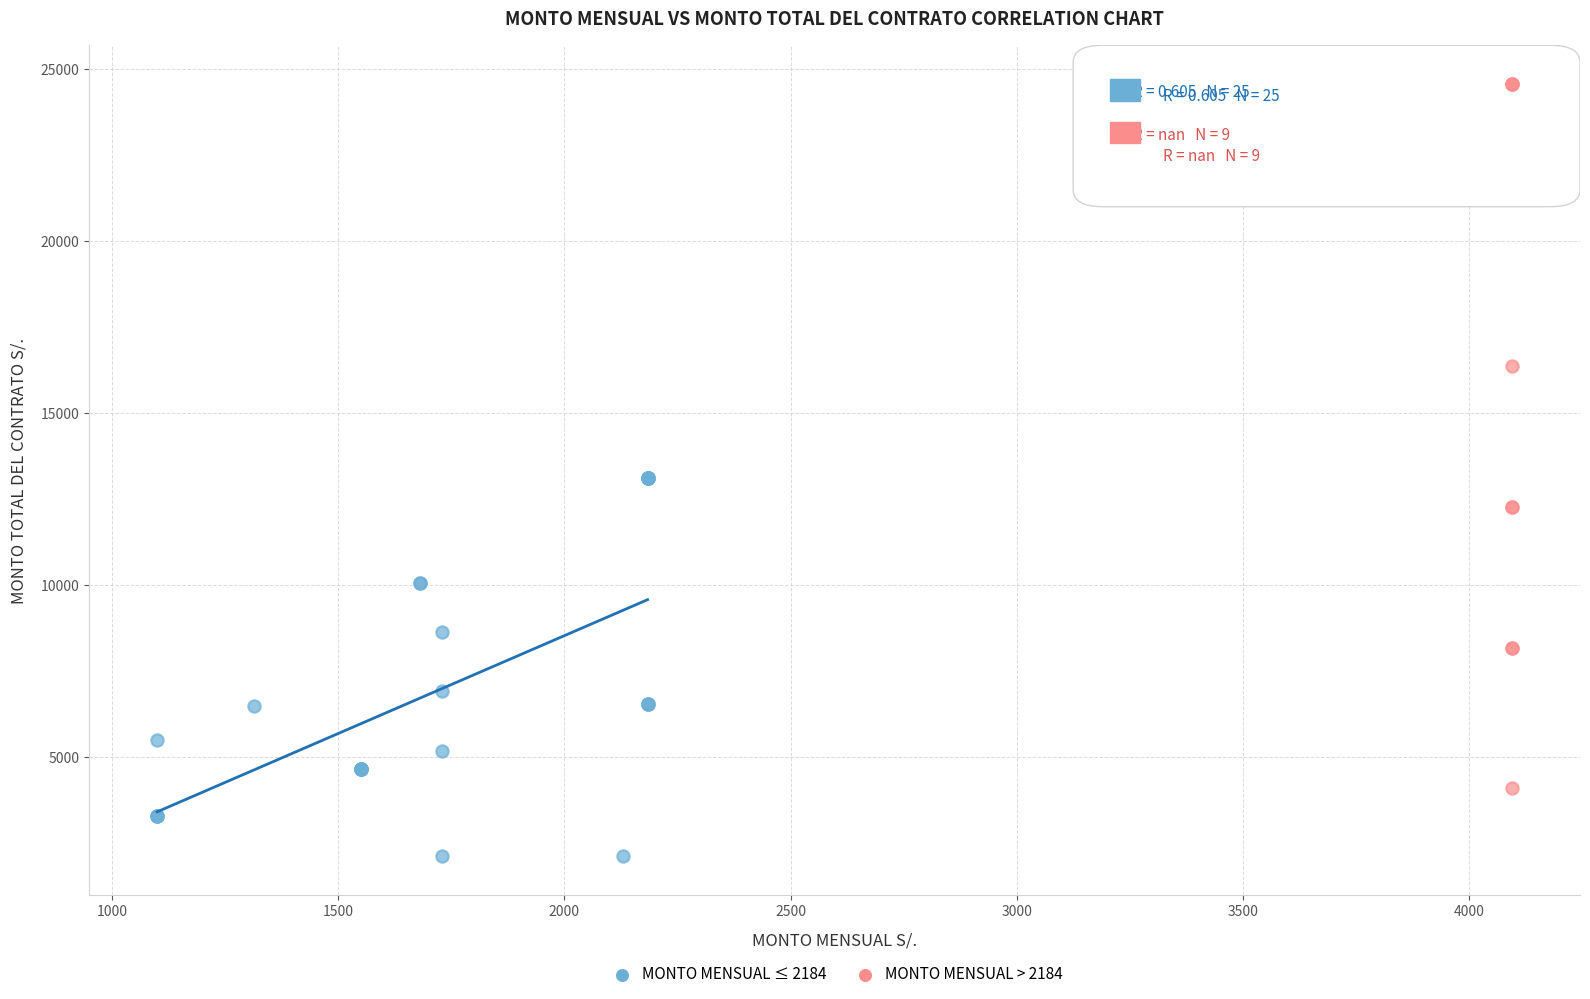

What are all the series names shown in the legend?

MONTO MENSUAL ≤ 2184, MONTO MENSUAL > 2184